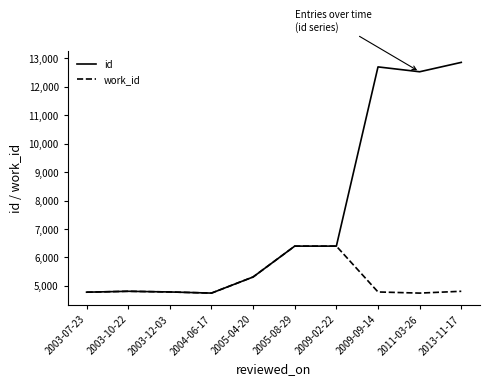

What position from the right is 2003-12-03?

8